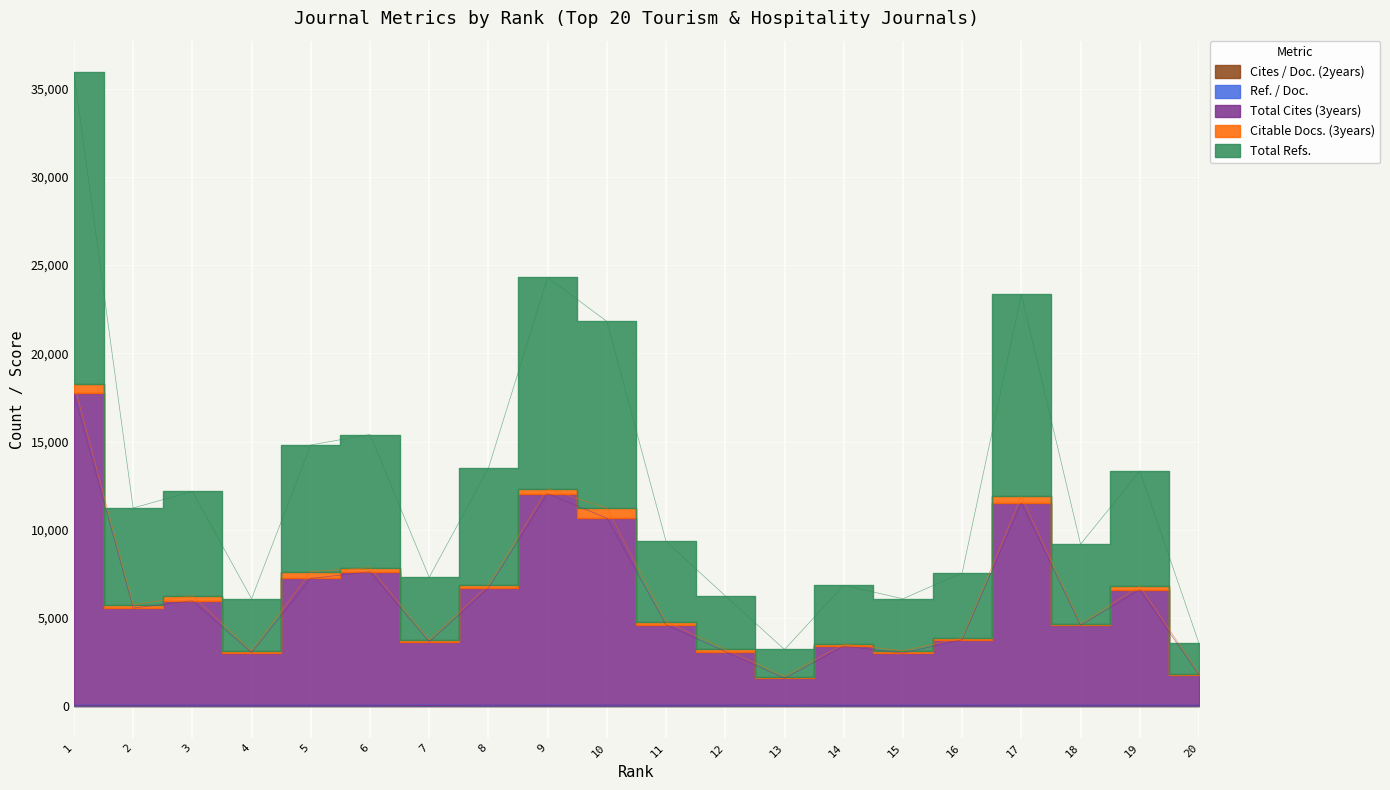

What is the difference between the maximum and minimum values in the Ref. / Doc. series?

43.9